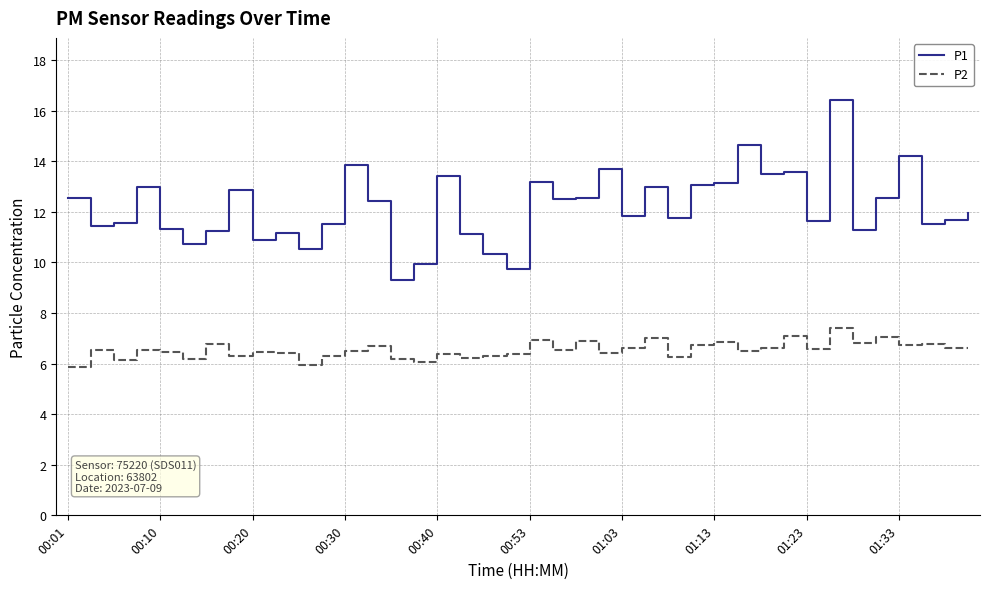

Which series has the largest total across all categories?

P1